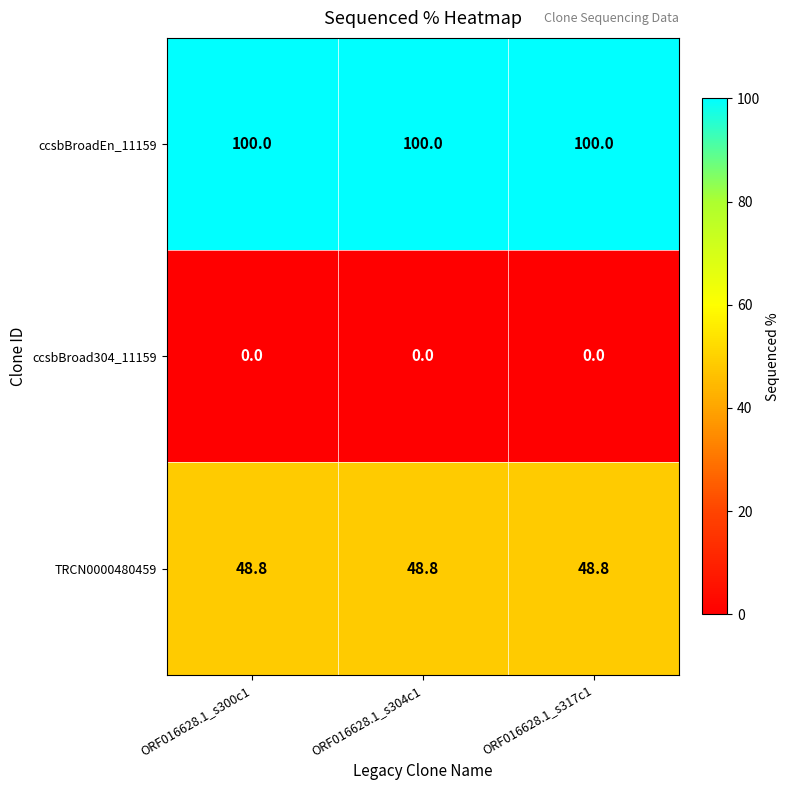

The ccsbBroadEn_11159 series shows 139.8 at ORF016628.1_s300c1. True or false?

False